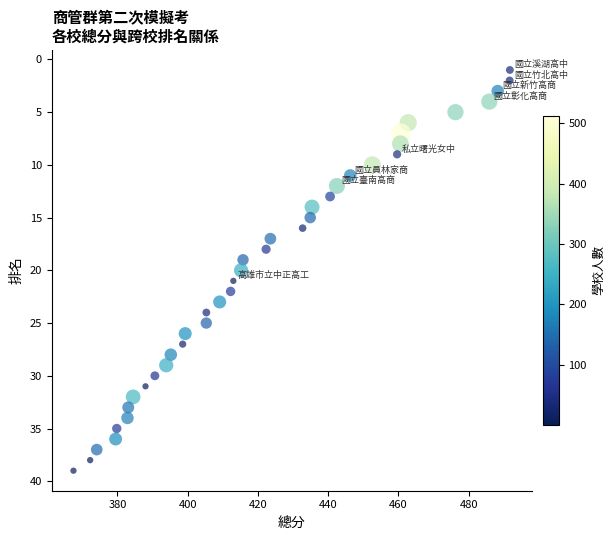

What is the range of Y values (max minus min)?

38